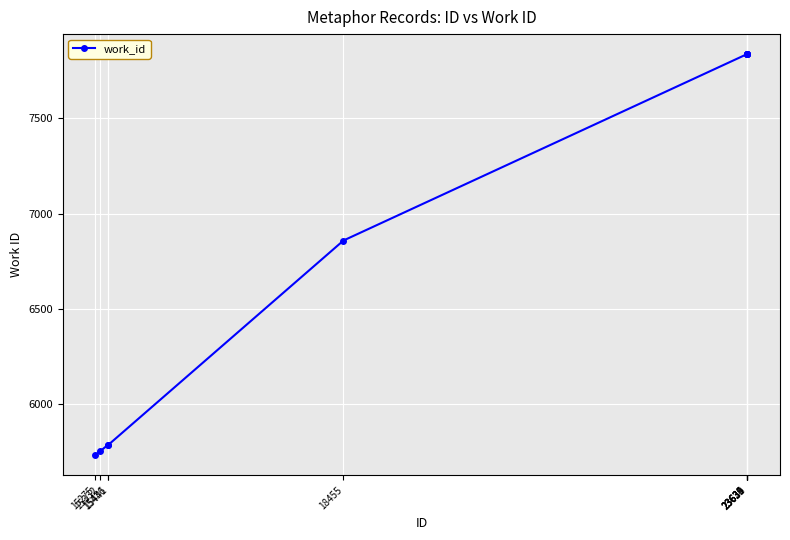

What is the average value?

6910